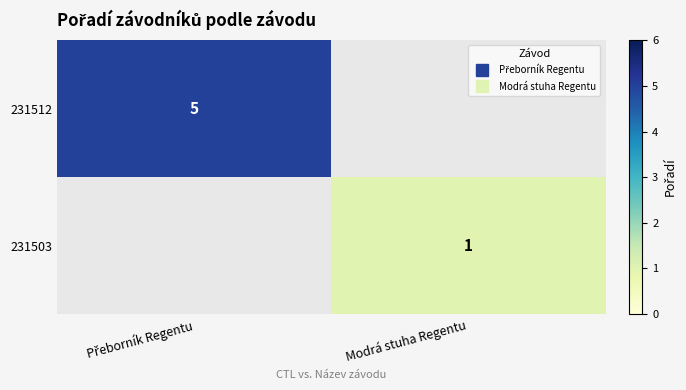

What is the minimum value shown in the chart?

1.0